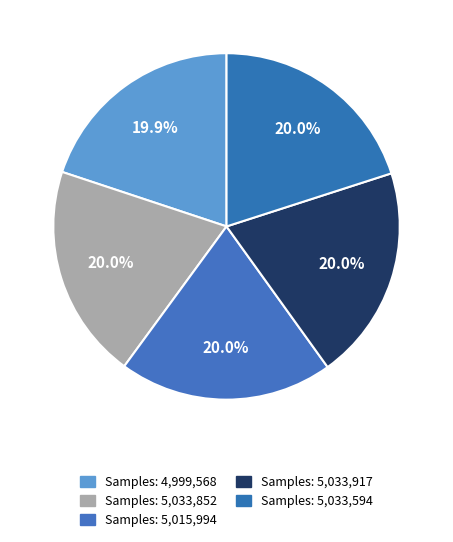

Count the number of slices in the pie.

5